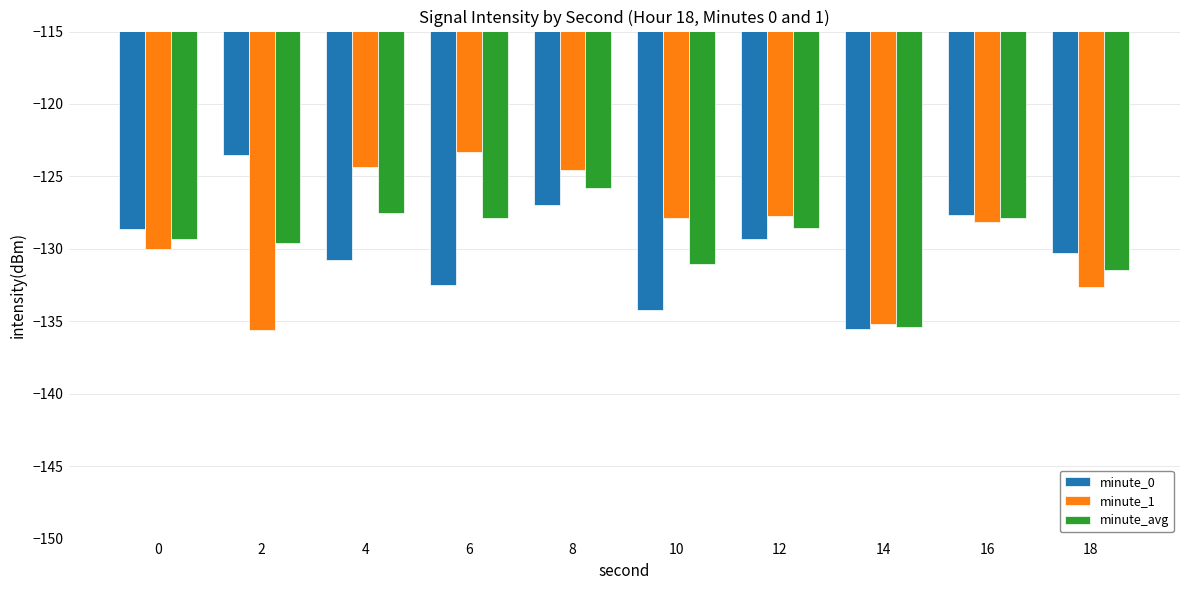

At which label does minute_0 reach its minimum?

14